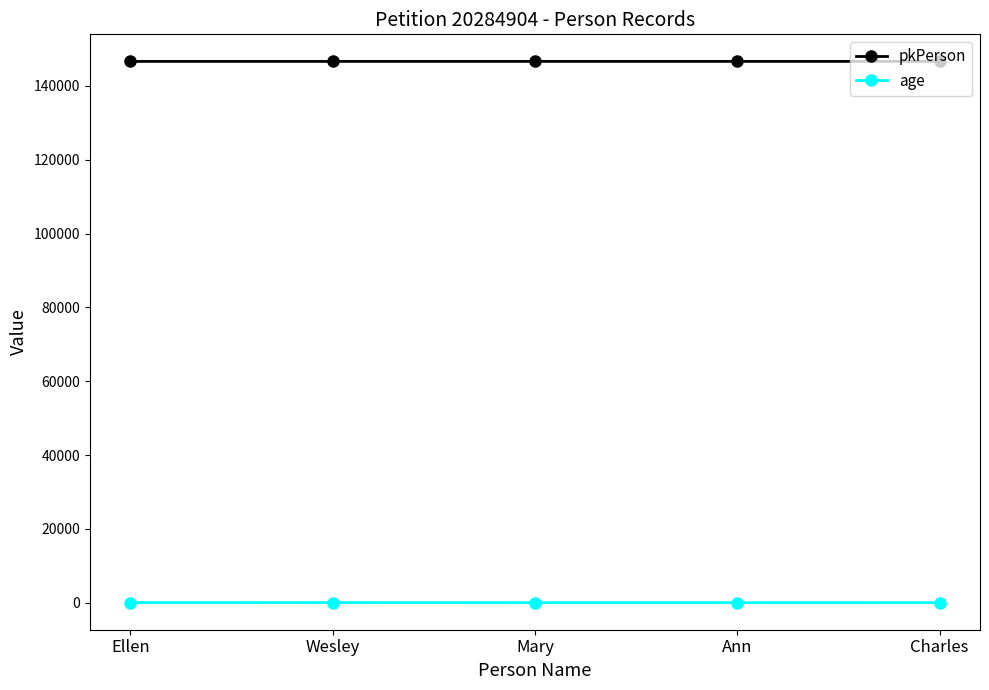

What is the highest value of the age series?

35